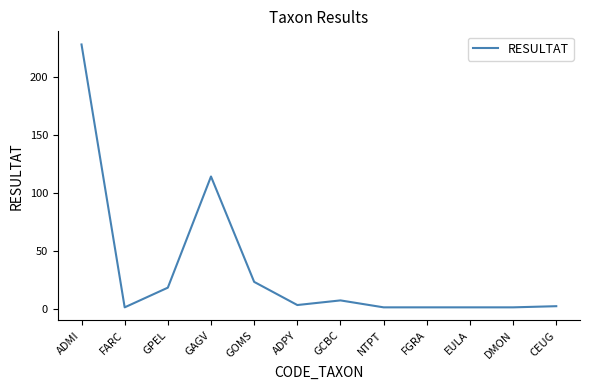

What is the difference between the values at GCBC and ADPY?

4